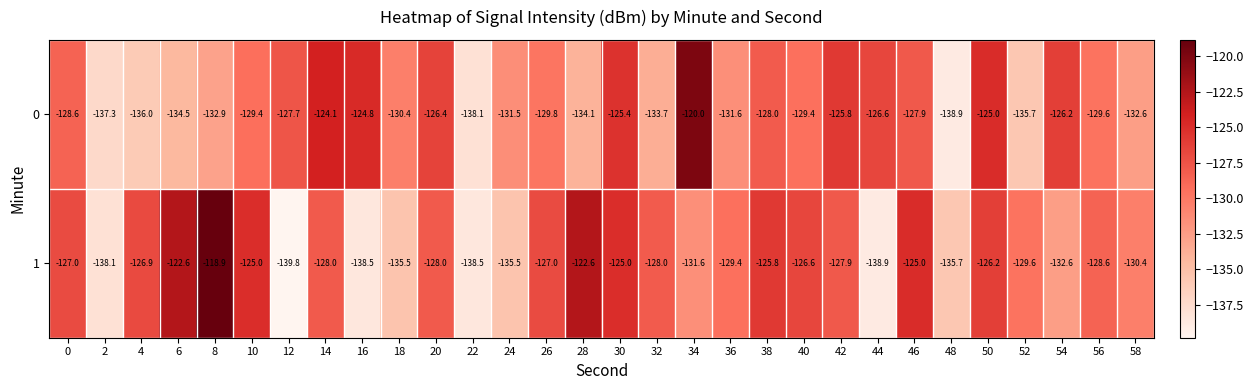

The 0 series shows -186.7 at 34. True or false?

False